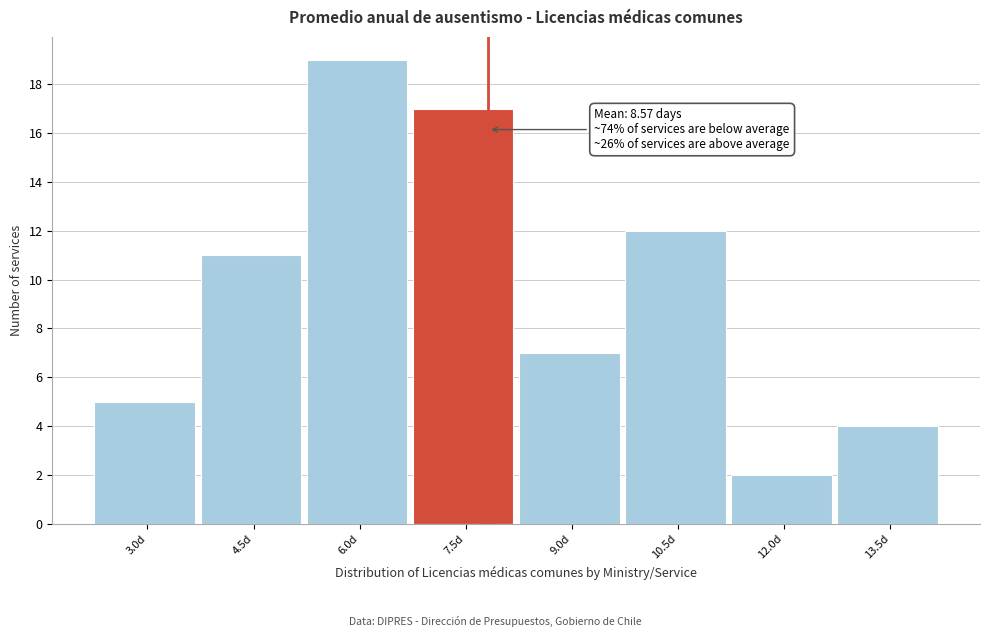

Reading right to left, transcribe all the data shown in this chart.

4	2	12	7	17	19	11	5